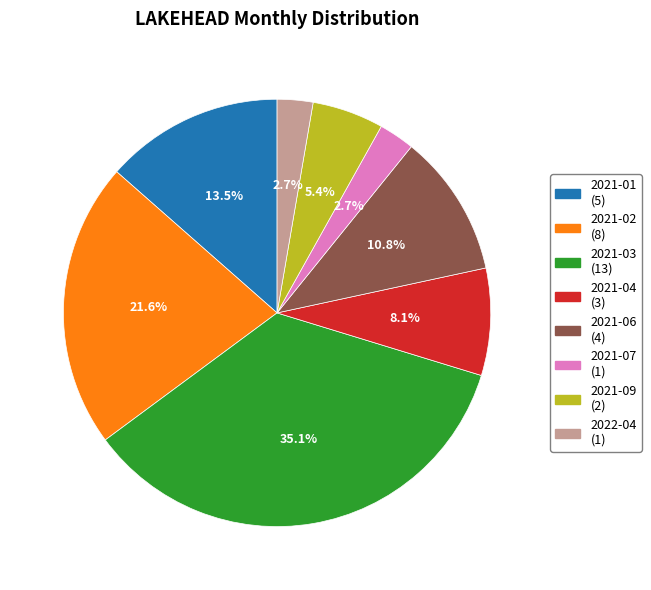

To the nearest percent, what is the difference between the largest and smallest slice percentages?

32%